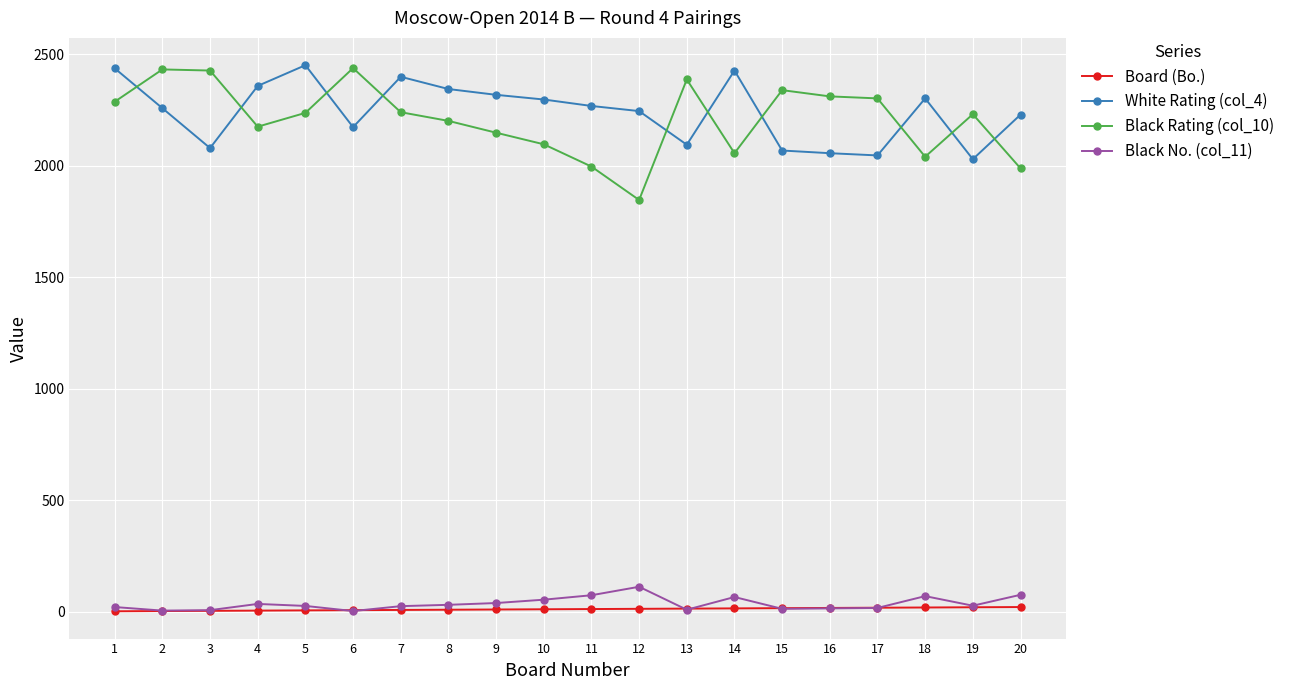

What is the total value across all series at 14?

4564